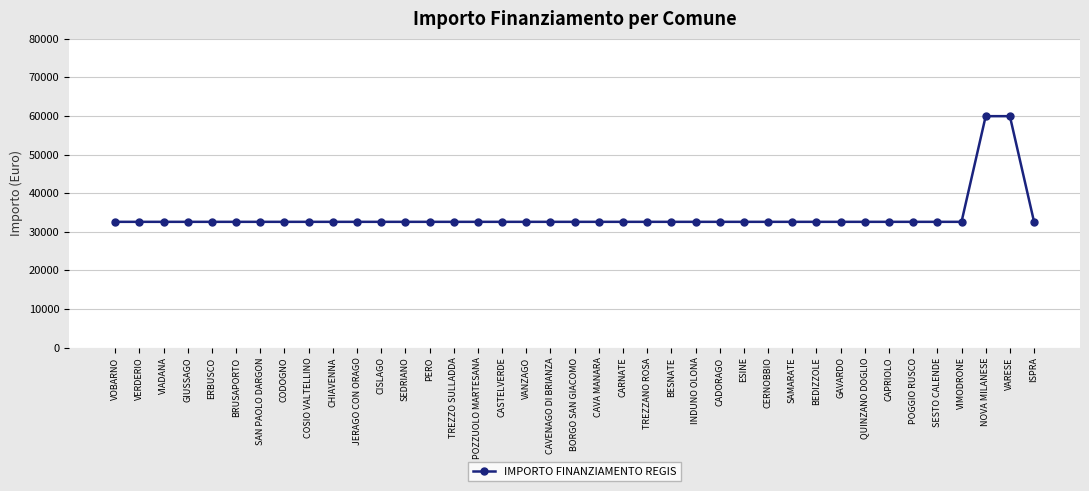

What is the ratio of the value at CAPRIOLO to the value at SAN PAOLO DARGON?

1.0